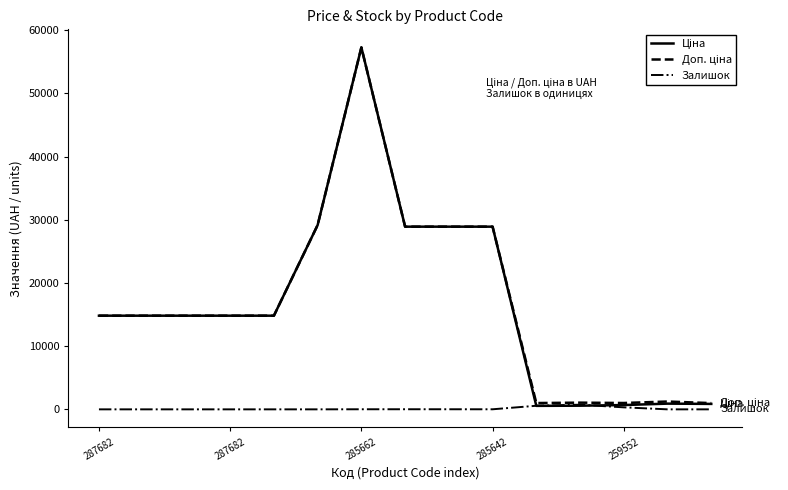

Reading left to right, what are all the values shown in this chart?

Ціна: 14817.6	14817.6	14817.6	14817.6	14817.6	29152.3	57258.0	28901.7	28901.7	28901.7	552.7	578.1	679.8	904.9	860.8
Доп. ціна: 14817.6	14817.6	14817.6	14817.6	14817.6	29152.3	57258.0	28901.7	28901.7	28901.7	997.5	1060.0	1004.1	1237.9	986.5
Залишок: 0.0	0.0	0.0	0.0	0.0	0.0	13.0	16.0	14.0	10.0	567.0	736.0	317.0	0.0	0.0